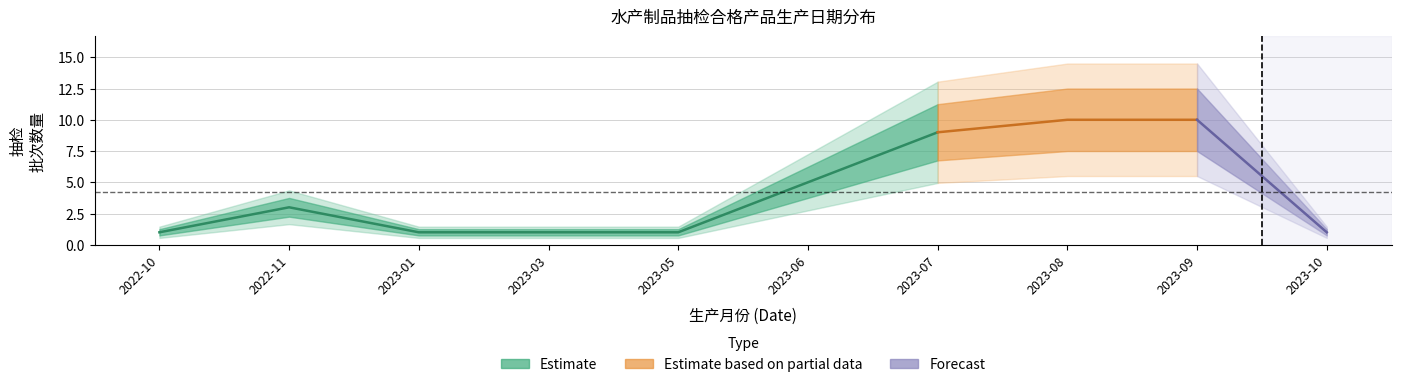

What is the difference between the second highest and minimum values?

9